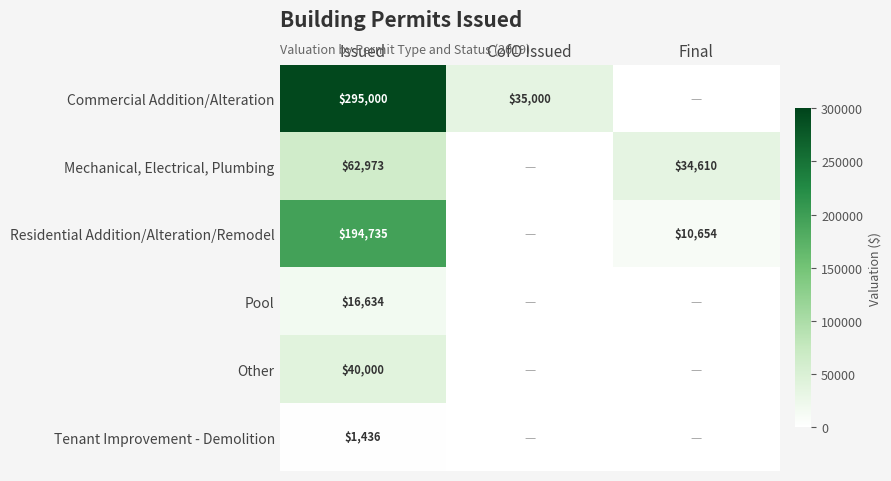

The value of Mechanical, Electrical, Plumbing at Final is 18773. True or false?

False